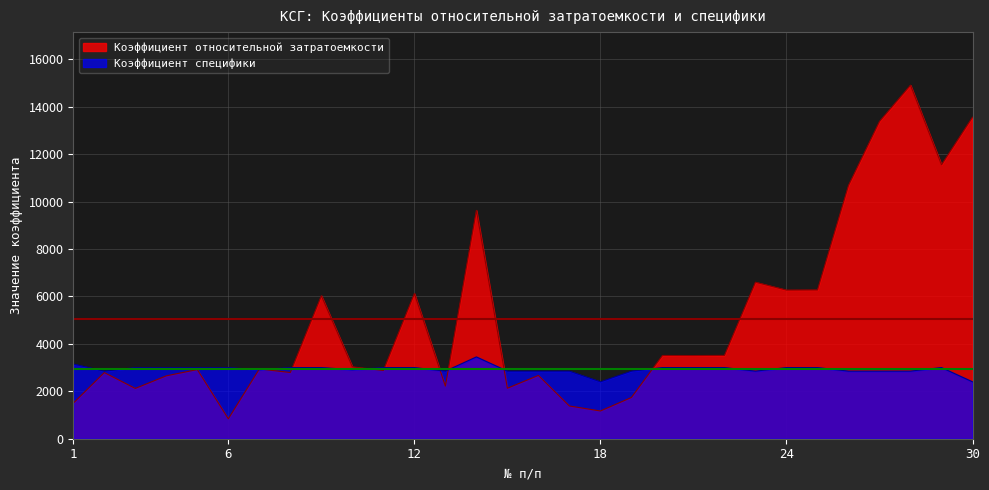

Does the chart display data point markers on the line(s)?

No